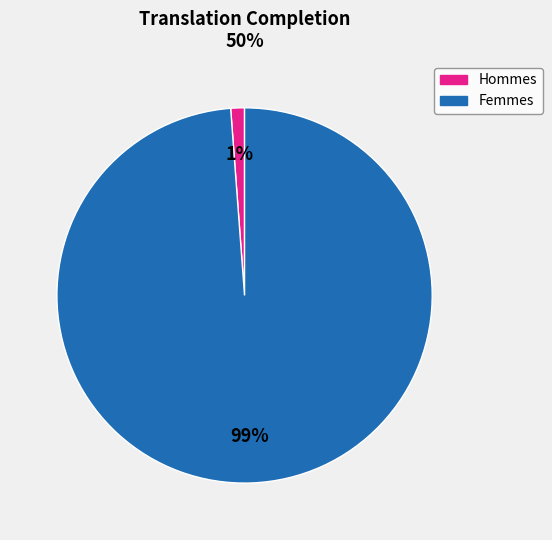

Is there any slice that represents more than half of the pie?

Yes